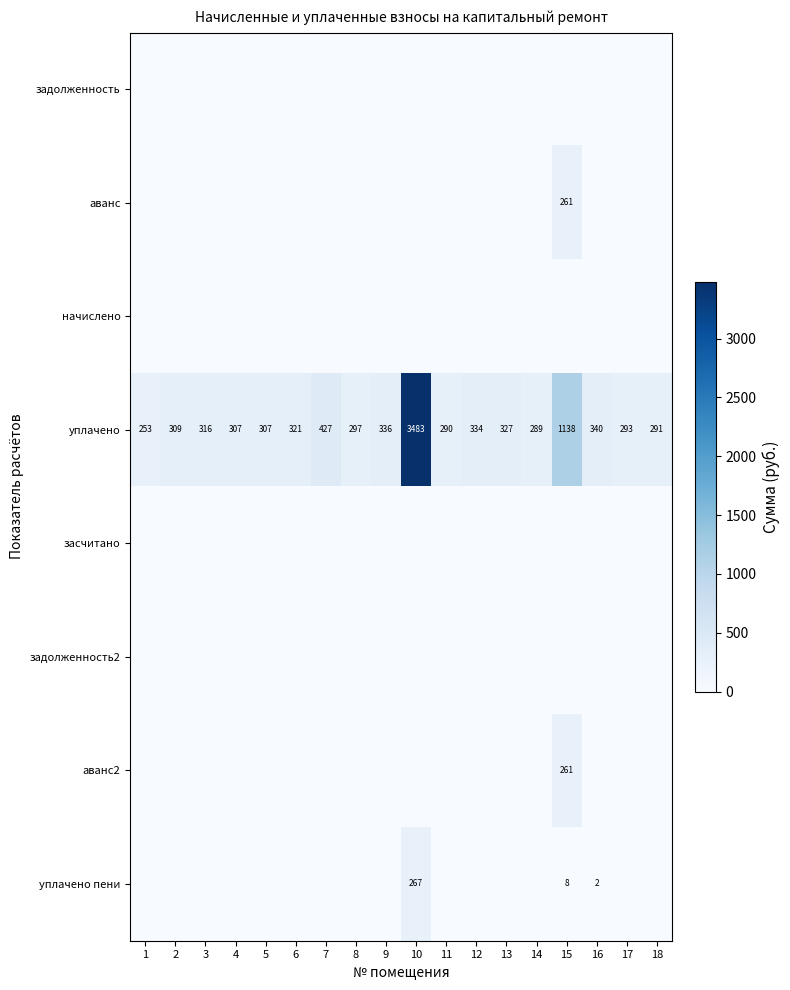

True or false: уплачено has a value of 187 at 2.

False